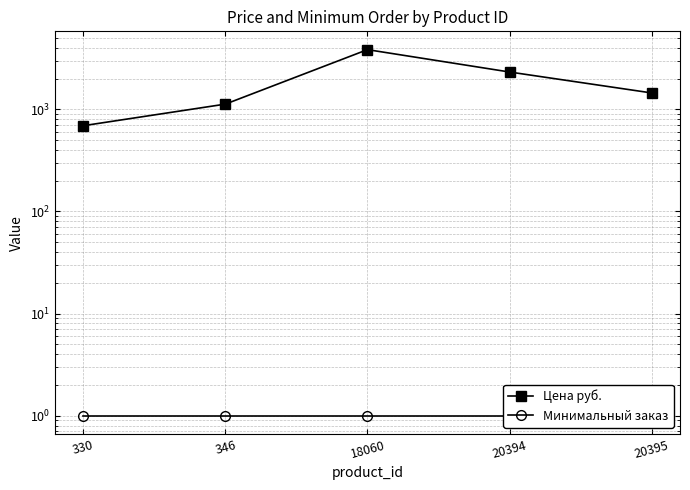

What is the value of the Минимальный заказ point at the 2nd from the left?

1.0